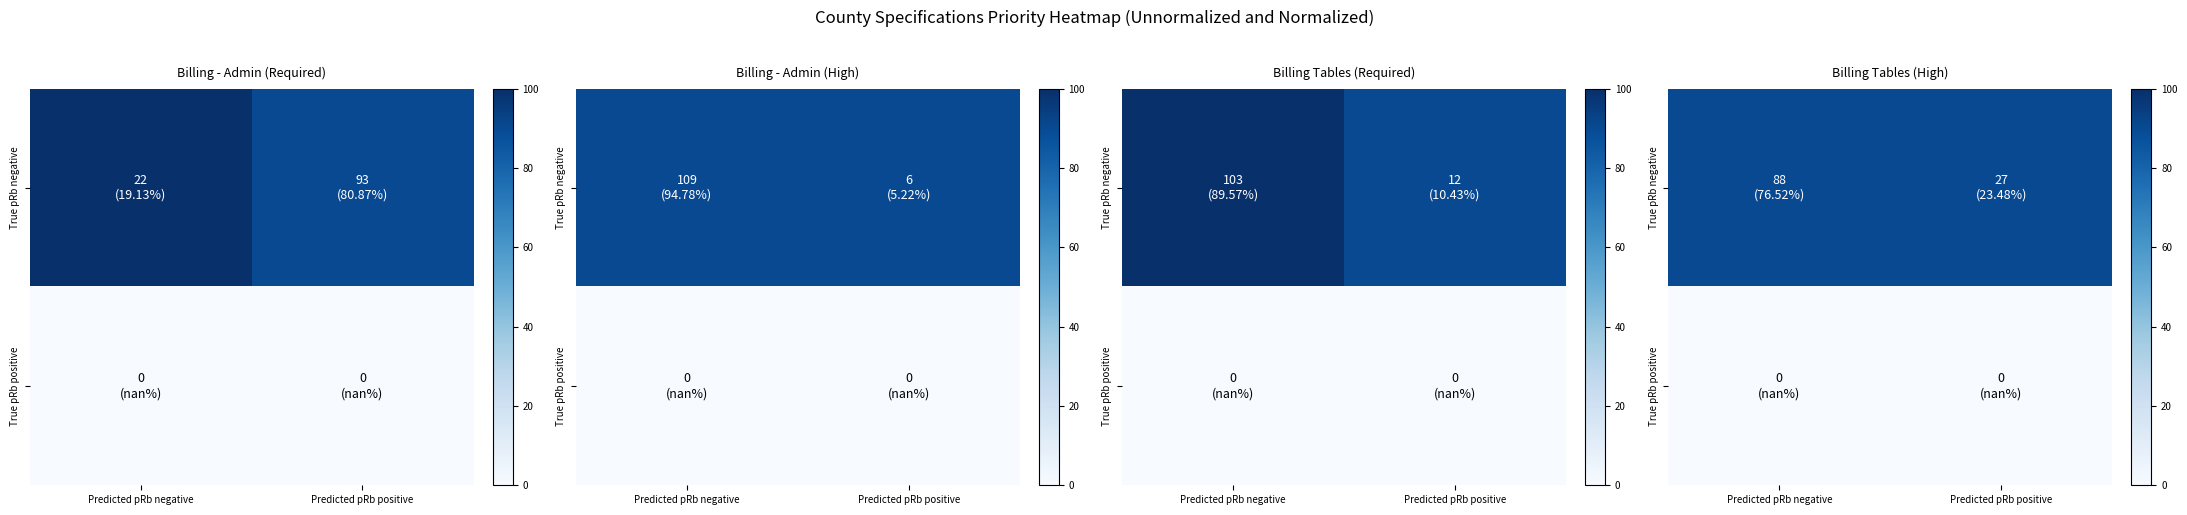

Rank the series by their average value, from lowest to highest.

True pRb positive, True pRb negative